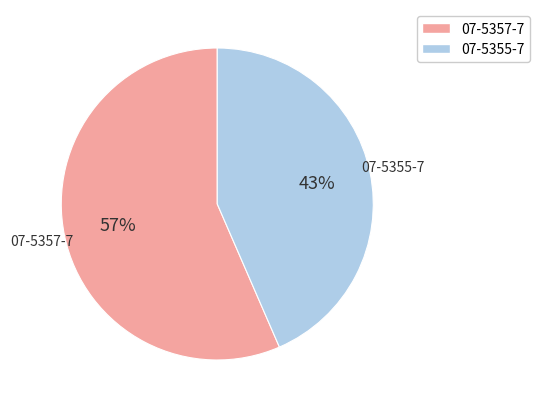

Is the sum of 07-5355-7 and 07-5357-7 greater than half?

Yes